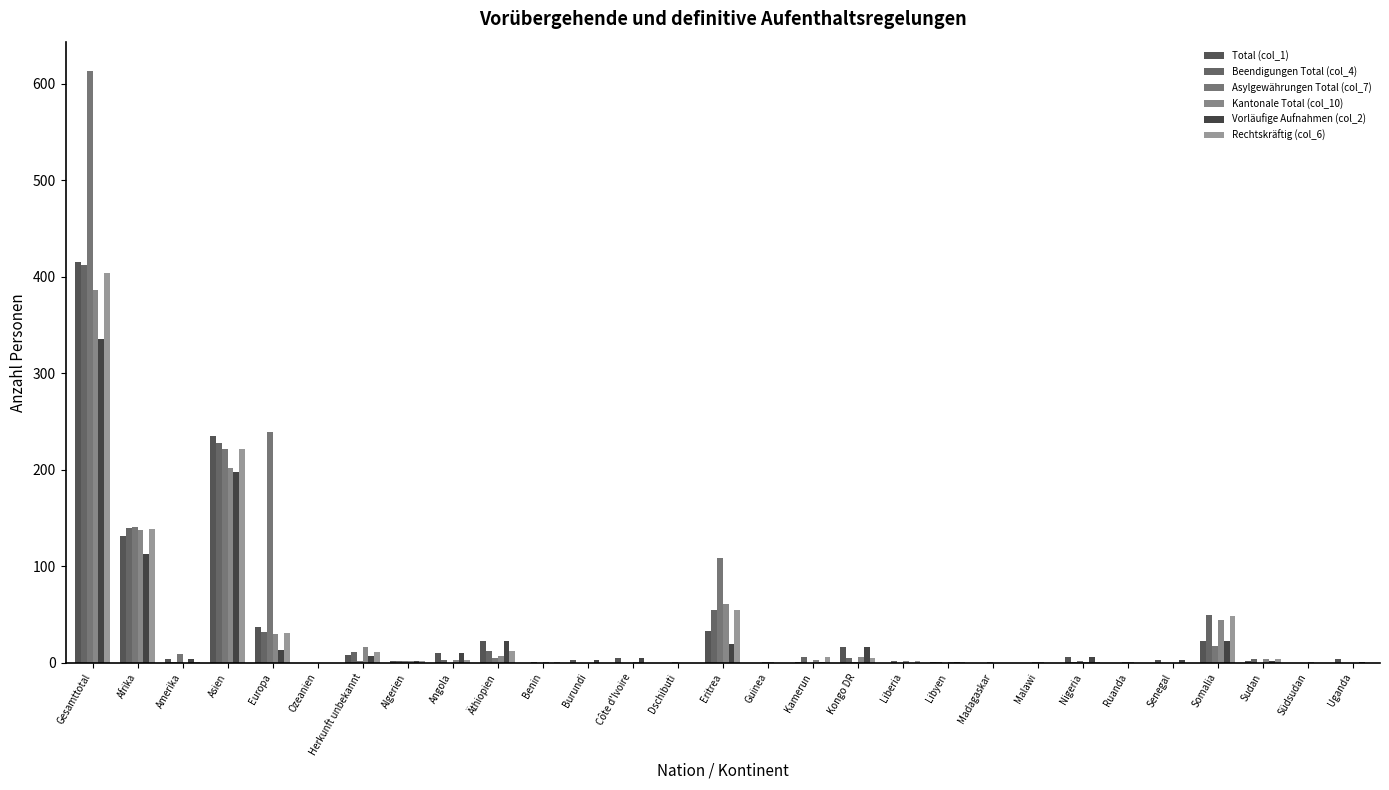

Reading left to right, what are all the values shown in this chart?

Total (col_1): Gesamttotal=415	Afrika=131	Amerika=4	Asien=235	Europa=37	Ozeanien=0	Herkunft unbekannt=8	Algerien=2	Angola=10	Äthiopien=23	Benin=0	Burundi=3	Côte d'Ivoire=5	Dschibuti=0	Eritrea=33	Guinea=0	Kamerun=1	Kongo DR=16	Liberia=0	Libyen=1	Madagaskar=0	Malawi=0	Nigeria=6	Ruanda=0	Senegal=3	Somalia=23	Sudan=2	Südsudan=0	Uganda=4
Beendigungen Total (col_4): Gesamttotal=412	Afrika=140	Amerika=1	Asien=228	Europa=32	Ozeanien=0	Herkunft unbekannt=11	Algerien=2	Angola=3	Äthiopien=12	Benin=1	Burundi=0	Côte d'Ivoire=0	Dschibuti=0	Eritrea=55	Guinea=0	Kamerun=6	Kongo DR=5	Liberia=2	Libyen=1	Madagaskar=0	Malawi=0	Nigeria=1	Ruanda=0	Senegal=0	Somalia=49	Sudan=4	Südsudan=0	Uganda=0
Asylgewährungen Total (col_7): Gesamttotal=613	Afrika=141	Amerika=9	Asien=222	Europa=239	Ozeanien=0	Herkunft unbekannt=2	Algerien=2	Angola=0	Äthiopien=5	Benin=0	Burundi=0	Côte d'Ivoire=0	Dschibuti=1	Eritrea=109	Guinea=1	Kamerun=0	Kongo DR=1	Liberia=0	Libyen=0	Madagaskar=1	Malawi=1	Nigeria=2	Ruanda=1	Senegal=0	Somalia=17	Sudan=0	Südsudan=0	Uganda=0
Kantonale Total (col_10): Gesamttotal=386	Afrika=138	Amerika=0	Asien=202	Europa=30	Ozeanien=0	Herkunft unbekannt=16	Algerien=2	Angola=3	Äthiopien=7	Benin=1	Burundi=0	Côte d'Ivoire=1	Dschibuti=0	Eritrea=61	Guinea=1	Kamerun=3	Kongo DR=6	Liberia=2	Libyen=1	Madagaskar=0	Malawi=1	Nigeria=1	Ruanda=1	Senegal=0	Somalia=44	Sudan=4	Südsudan=1	Uganda=0
Vorläufige Aufnahmen (col_2): Gesamttotal=335	Afrika=113	Amerika=4	Asien=198	Europa=13	Ozeanien=0	Herkunft unbekannt=7	Algerien=2	Angola=10	Äthiopien=23	Benin=0	Burundi=3	Côte d'Ivoire=5	Dschibuti=0	Eritrea=19	Guinea=0	Kamerun=1	Kongo DR=16	Liberia=0	Libyen=1	Madagaskar=0	Malawi=0	Nigeria=6	Ruanda=0	Senegal=3	Somalia=22	Sudan=2	Südsudan=0	Uganda=1
Rechtskräftig (col_6): Gesamttotal=404	Afrika=139	Amerika=1	Asien=222	Europa=31	Ozeanien=0	Herkunft unbekannt=11	Algerien=2	Angola=3	Äthiopien=12	Benin=1	Burundi=0	Côte d'Ivoire=0	Dschibuti=0	Eritrea=55	Guinea=0	Kamerun=6	Kongo DR=5	Liberia=2	Libyen=1	Madagaskar=0	Malawi=0	Nigeria=1	Ruanda=0	Senegal=0	Somalia=48	Sudan=4	Südsudan=0	Uganda=0